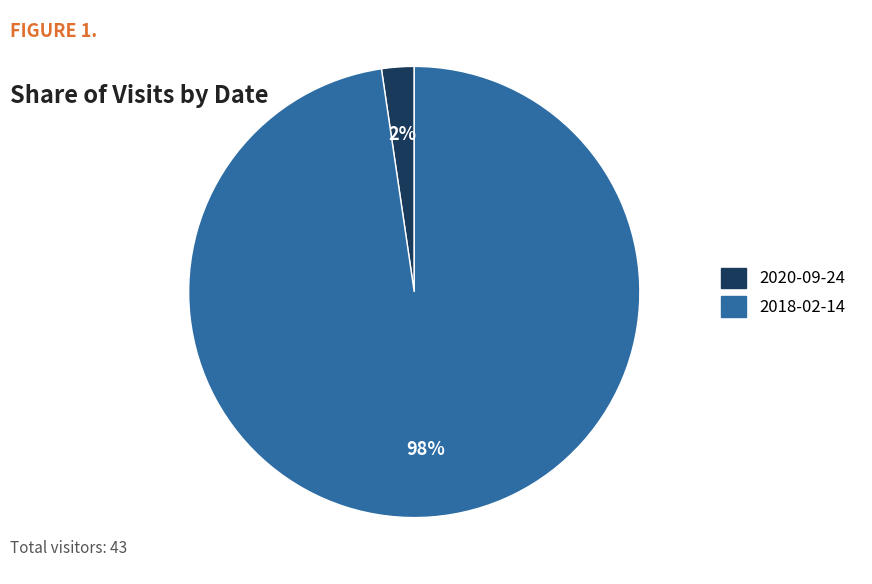

To the nearest percent, what portion does 2020-09-24 represent?

2%